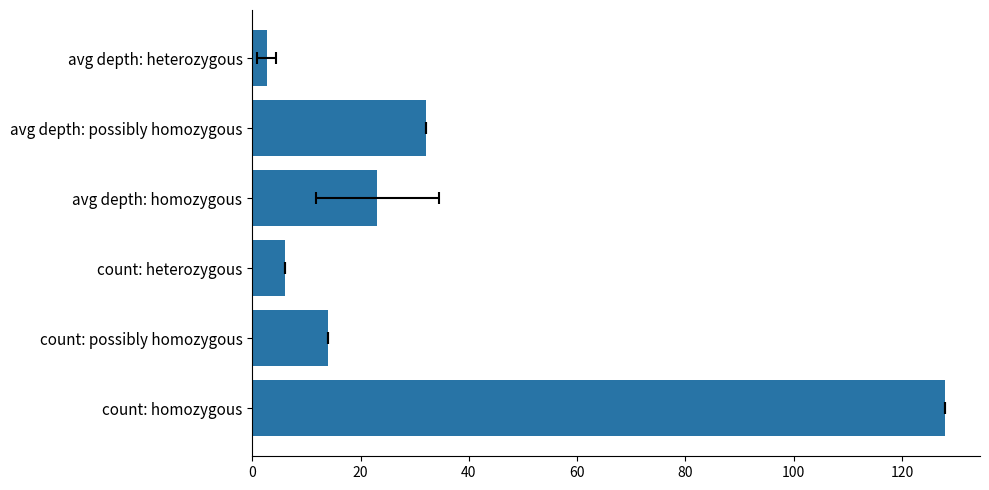

What is the difference between the maximum and minimum values?

125.3